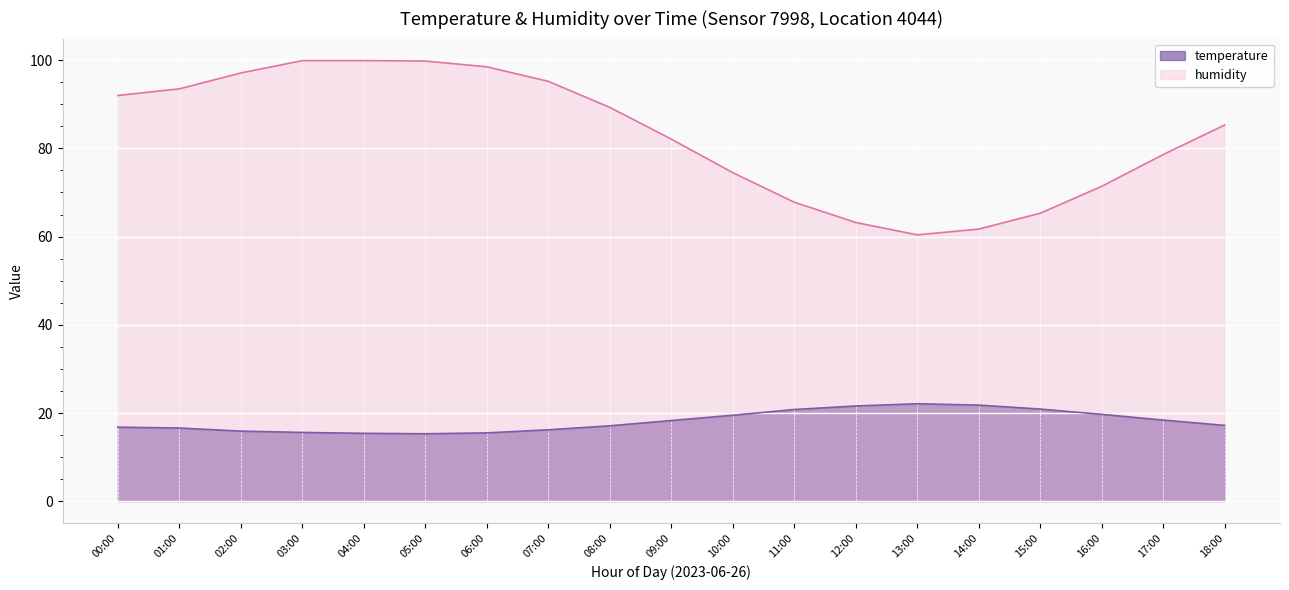

At which label does humidity reach its minimum?

13:00